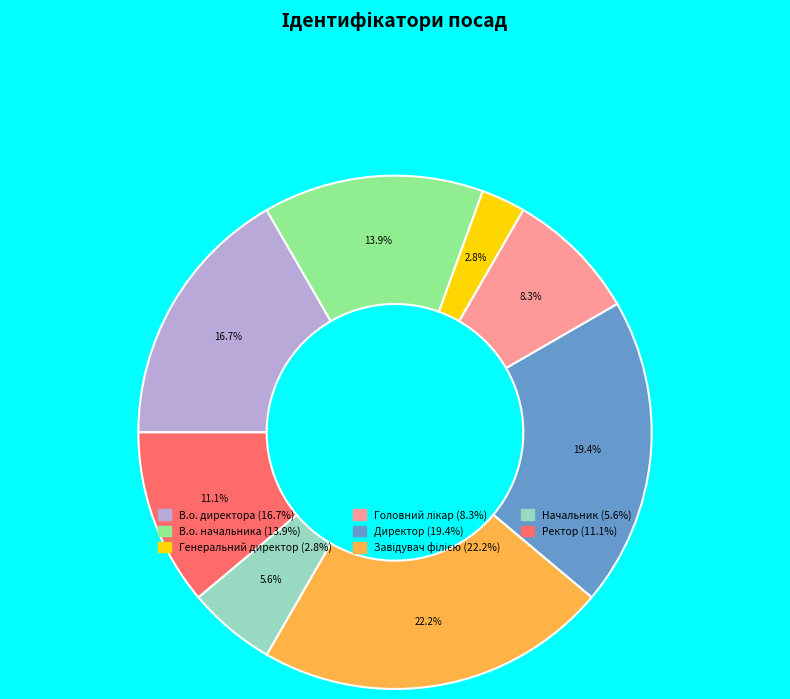

What is the smallest slice in the pie chart?

Генеральний директор